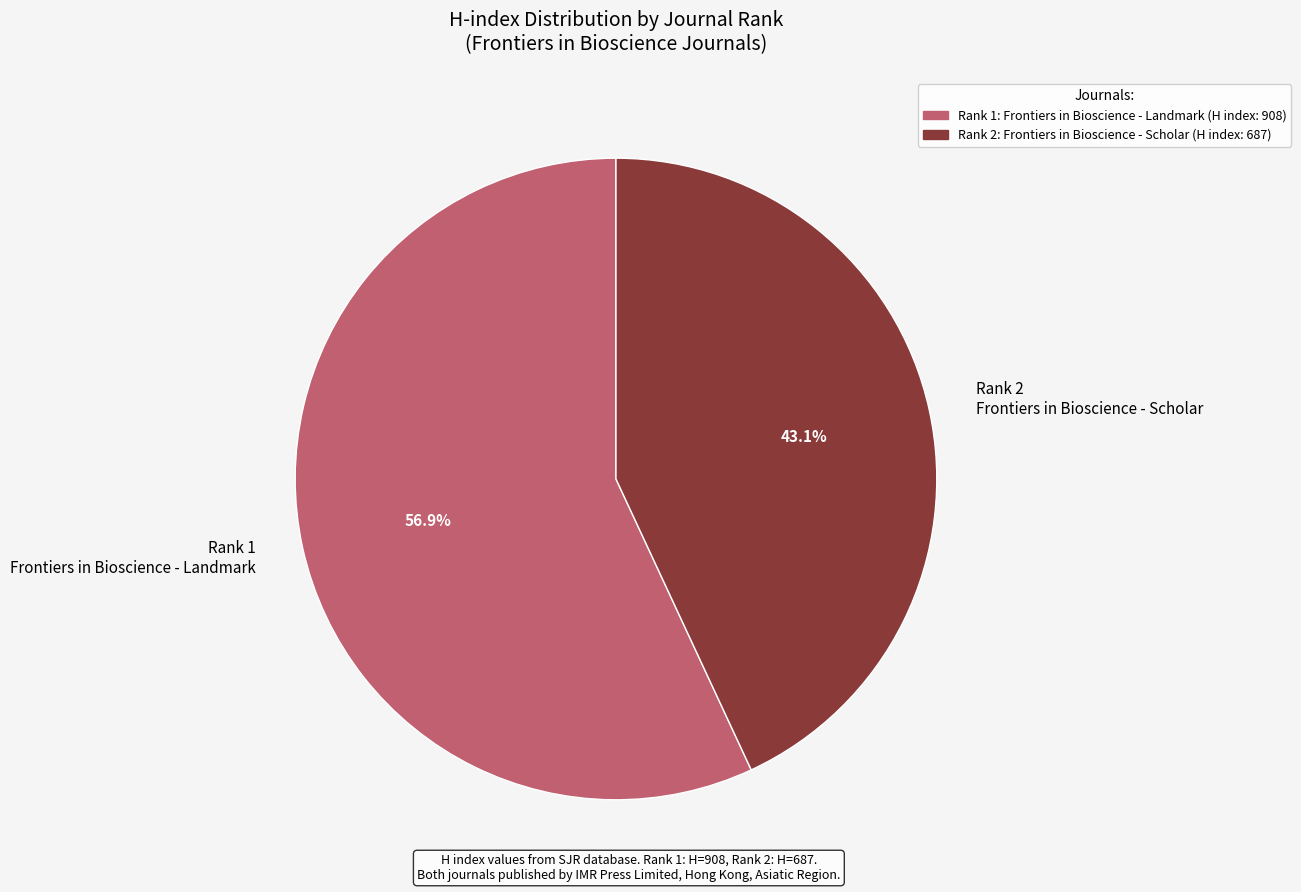

Rank the categories by value from highest to lowest.

Rank 1 Frontiers in Bioscience - Landmark, Rank 2 Frontiers in Bioscience - Scholar